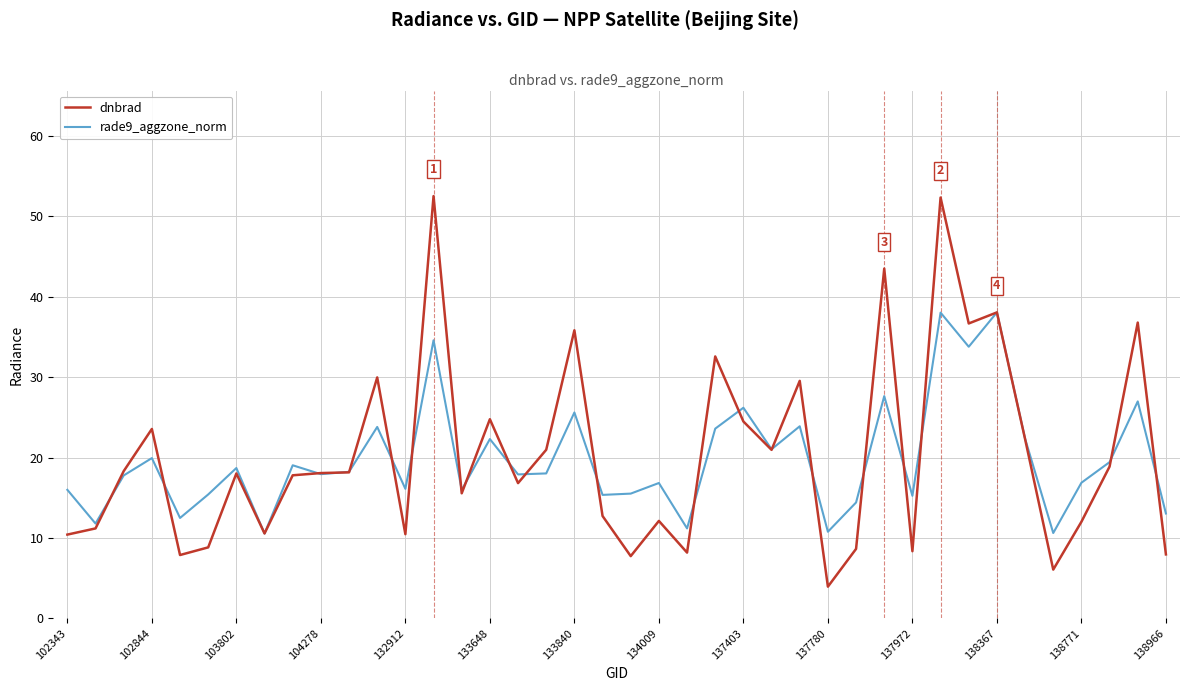

What is the lowest value of the rade9_aggzone_norm series?

10.6